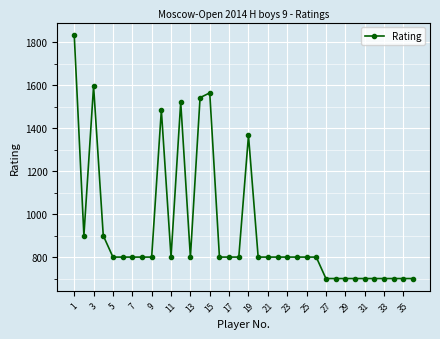

What is the difference between the maximum and second lowest values?

1136